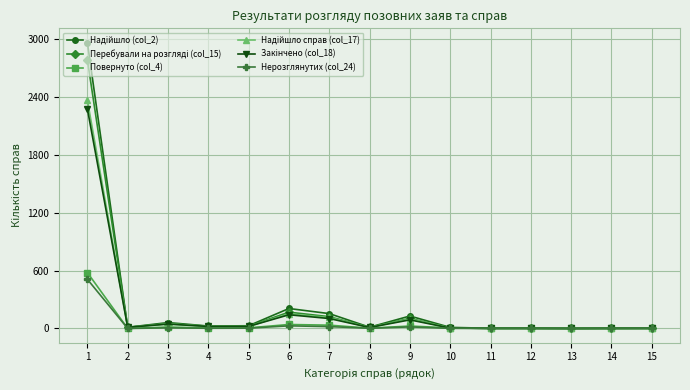

Where does the Перебували на розгляді (col_15) series first go above 12?

1